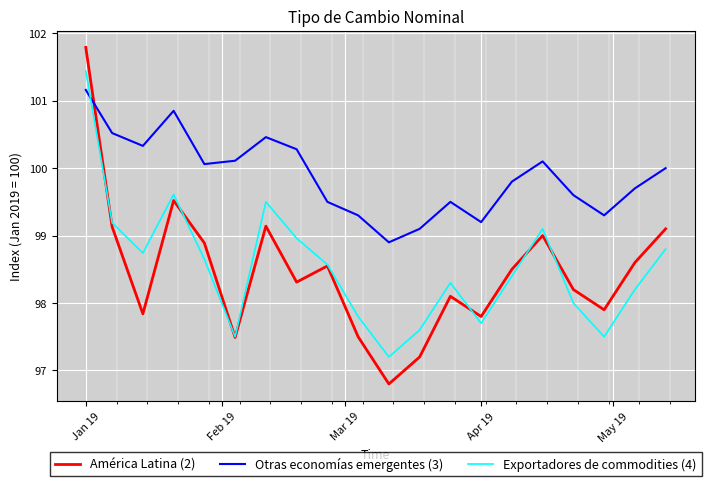

List the series in order of their peak value, lowest first.

Otras economías emergentes (3), Exportadores de commodities (4), América Latina (2)